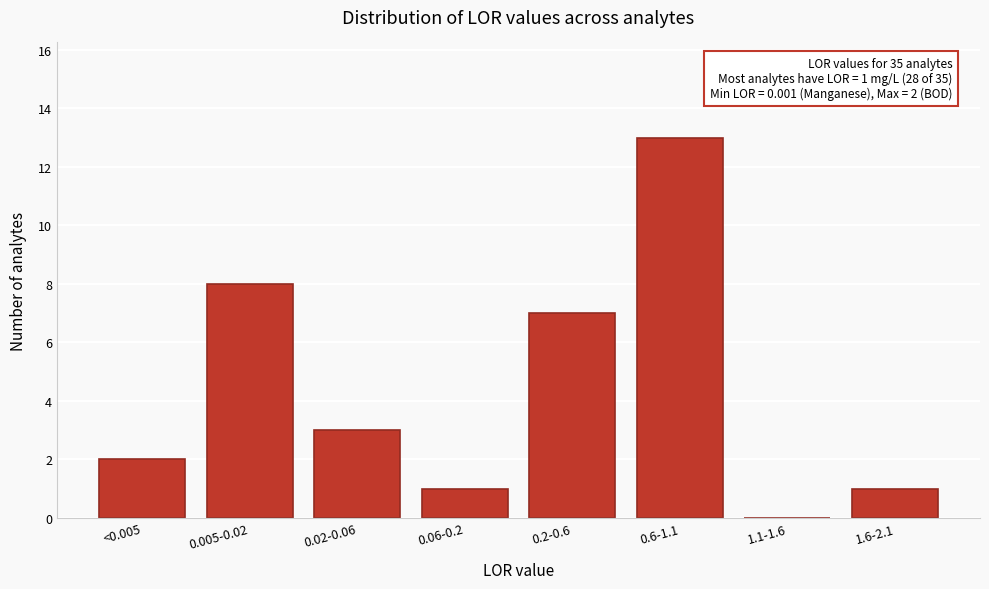

Reading left to right, what are all the values shown in this chart?

<0.005=2	0.005-0.02=8	0.02-0.06=3	0.06-0.2=1	0.2-0.6=7	0.6-1.1=13	1.1-1.6=0	1.6-2.1=1